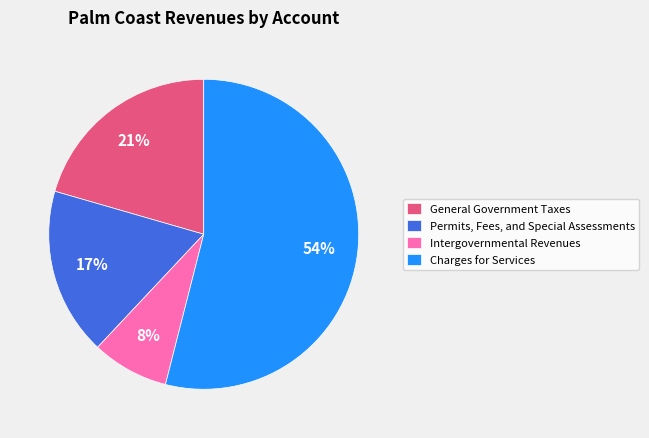

Rank the categories by value from lowest to highest.

Intergovernmental Revenues, Permits, Fees, and Special Assessments, General Government Taxes, Charges for Services